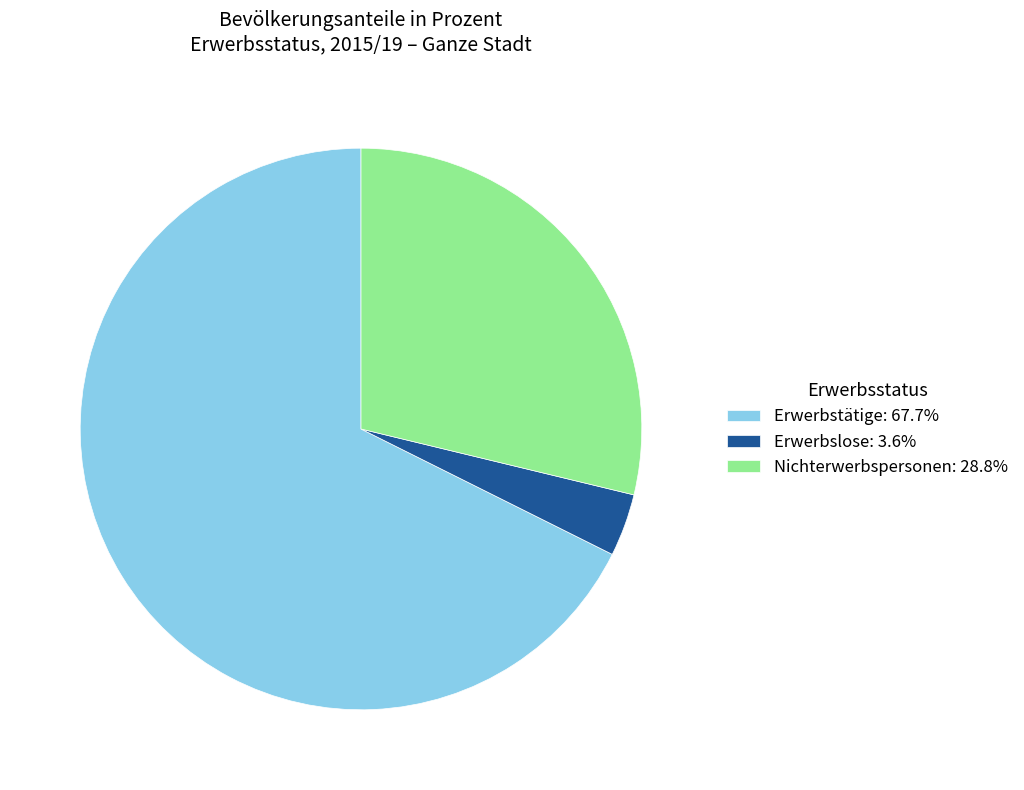

Between Nichterwerbspersonen and Erwerbslose, which is larger?

Nichterwerbspersonen